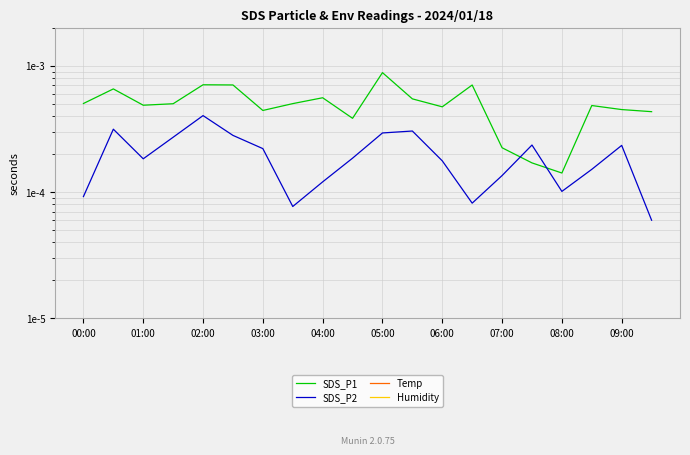

Count the Humidity values in the range 0 to 1.

20